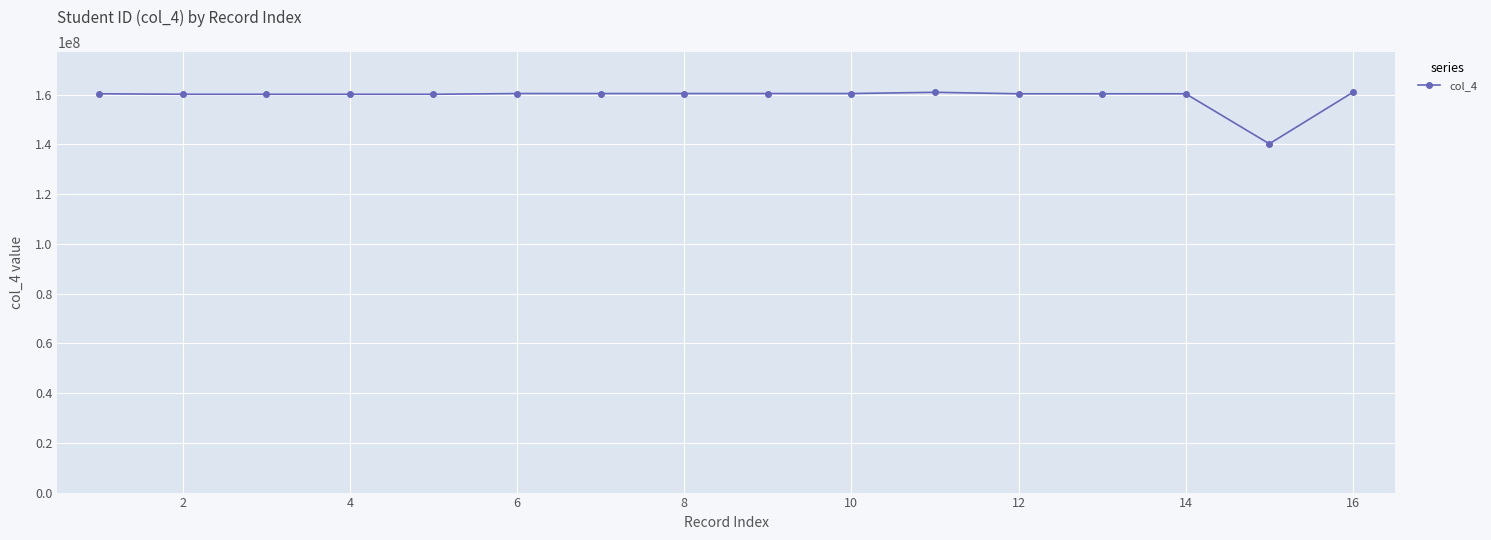

What is the average value?

159105218